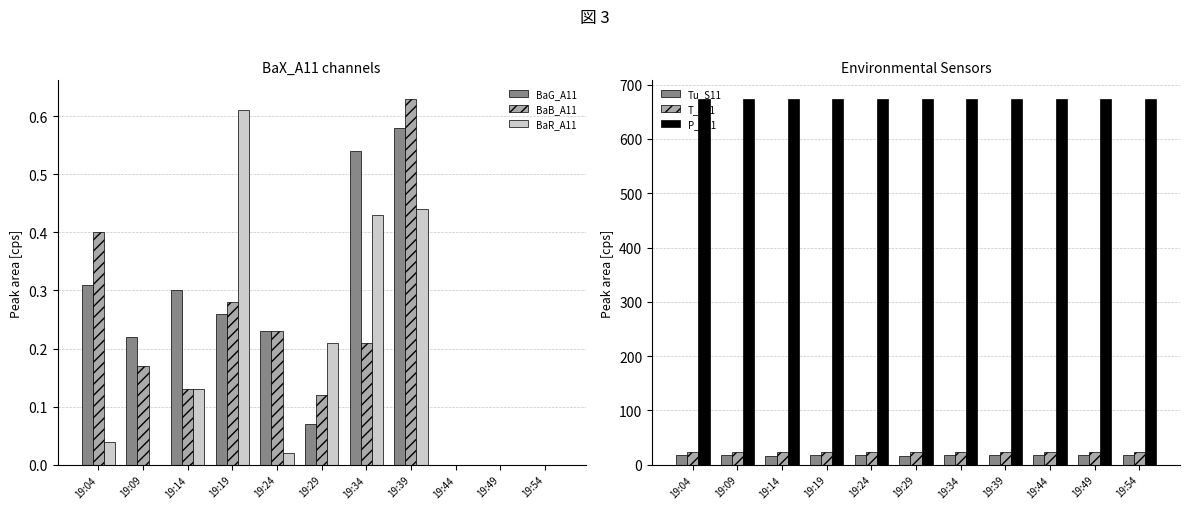

Which has a higher value, 19:39 or 19:29?

19:39